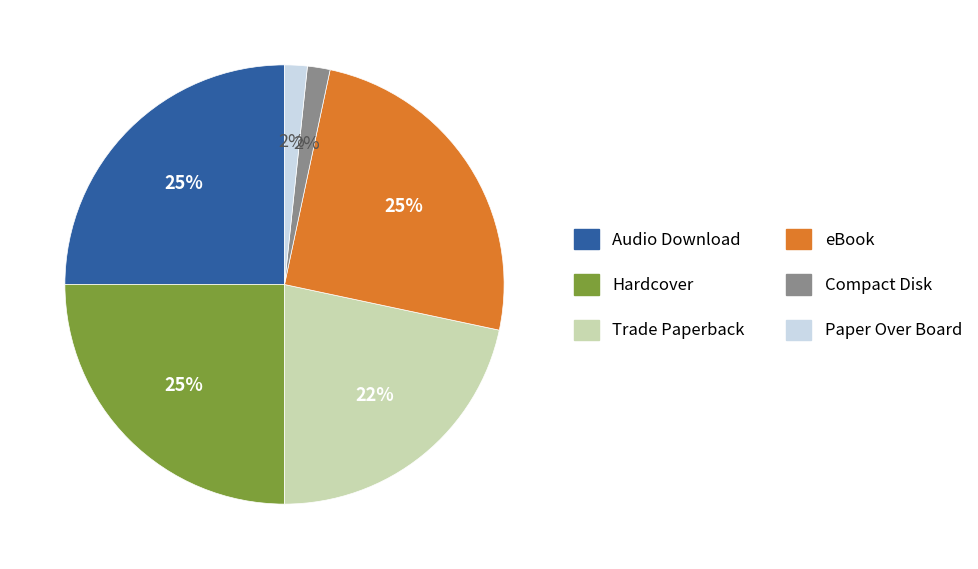

To the nearest percent, what is the combined percentage of Hardcover and Audio Download?

50%